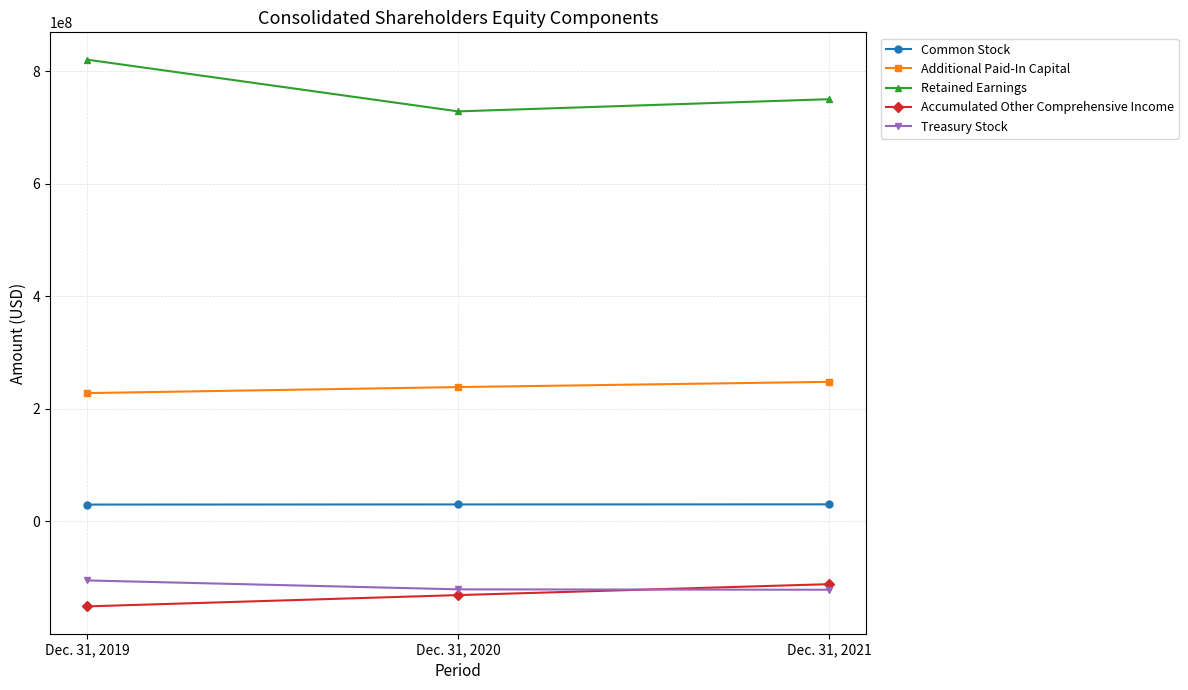

What is the value of the Common Stock point at the 1st from the left?

30058000